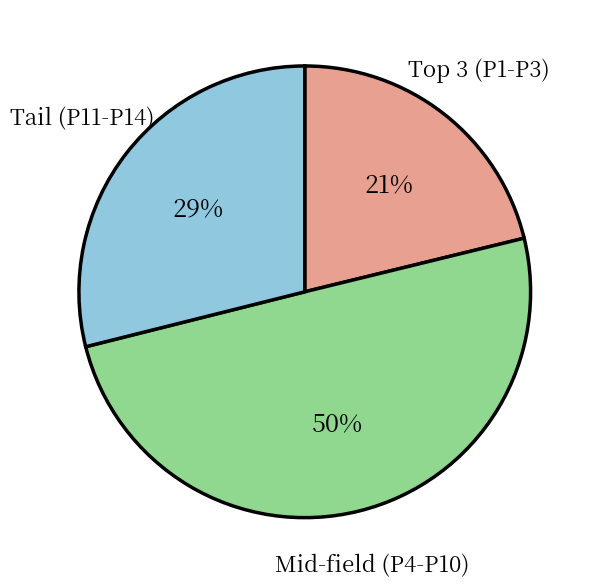

Count the number of slices in the pie.

3